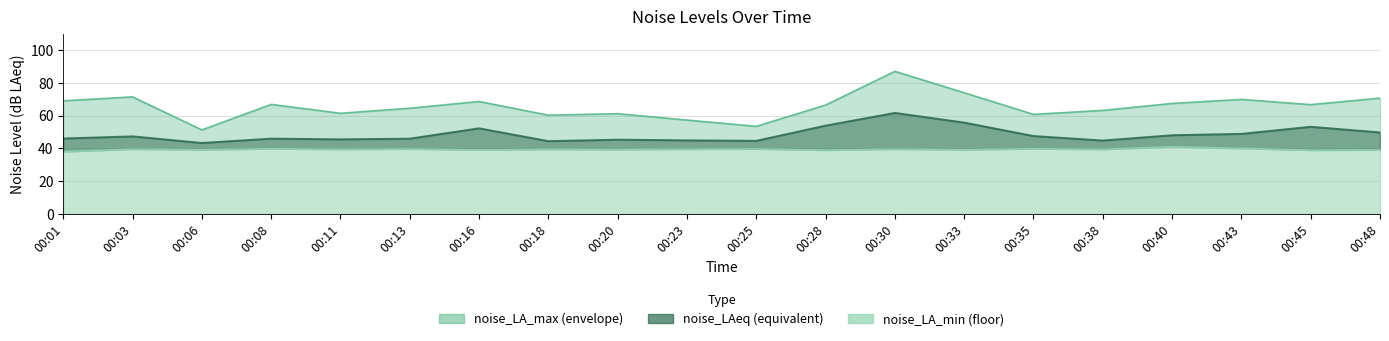

Between 00:25 and 00:16, which is larger?

00:16